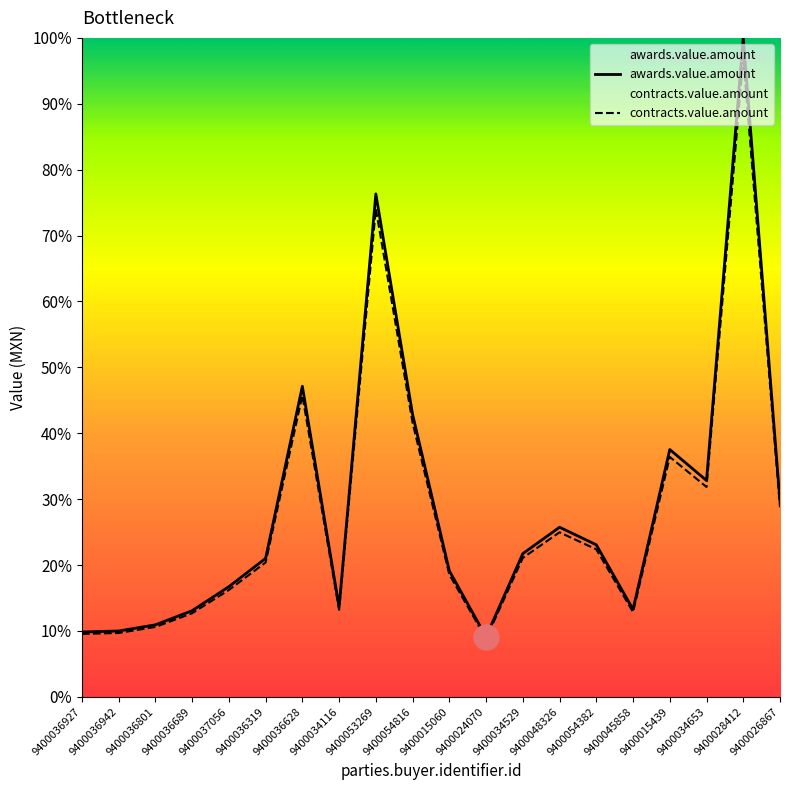

What is the total value across all series at 9400053269?

150.4